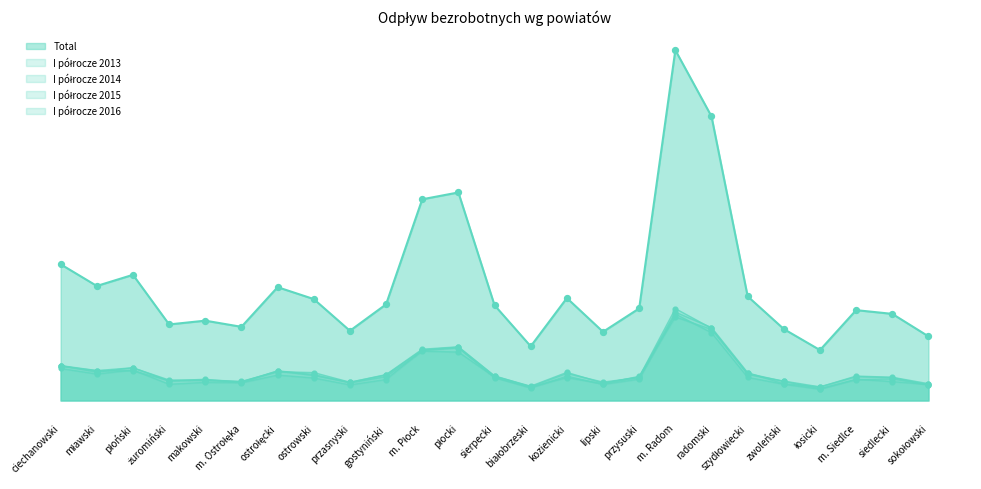

Is the value of I półrocze 2013 at przysuski greater than the value of I półrocze 2014 at kozienicki?

No